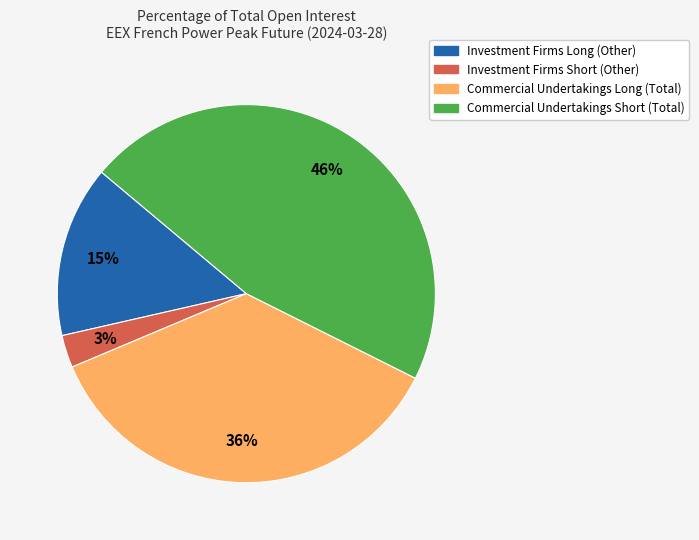

Which category has the biggest portion of the pie?

Commercial Undertakings Short (Total)